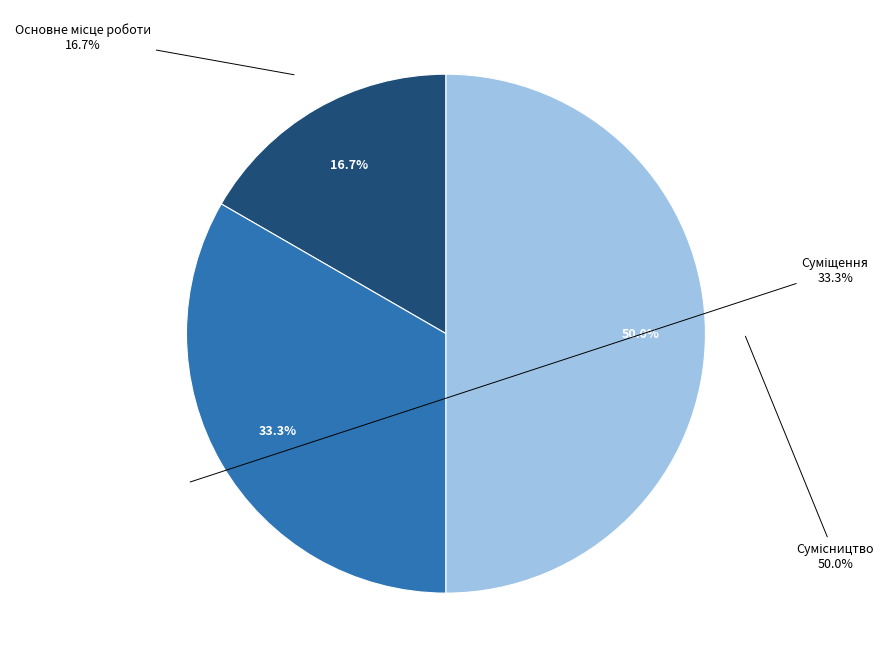

To the nearest percent, what is the combined percentage of Суміщення and Сумісництво?

83%